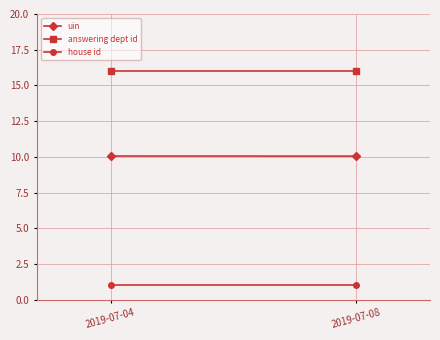

What is the value of the uin point at the 2nd from the left?

10.1